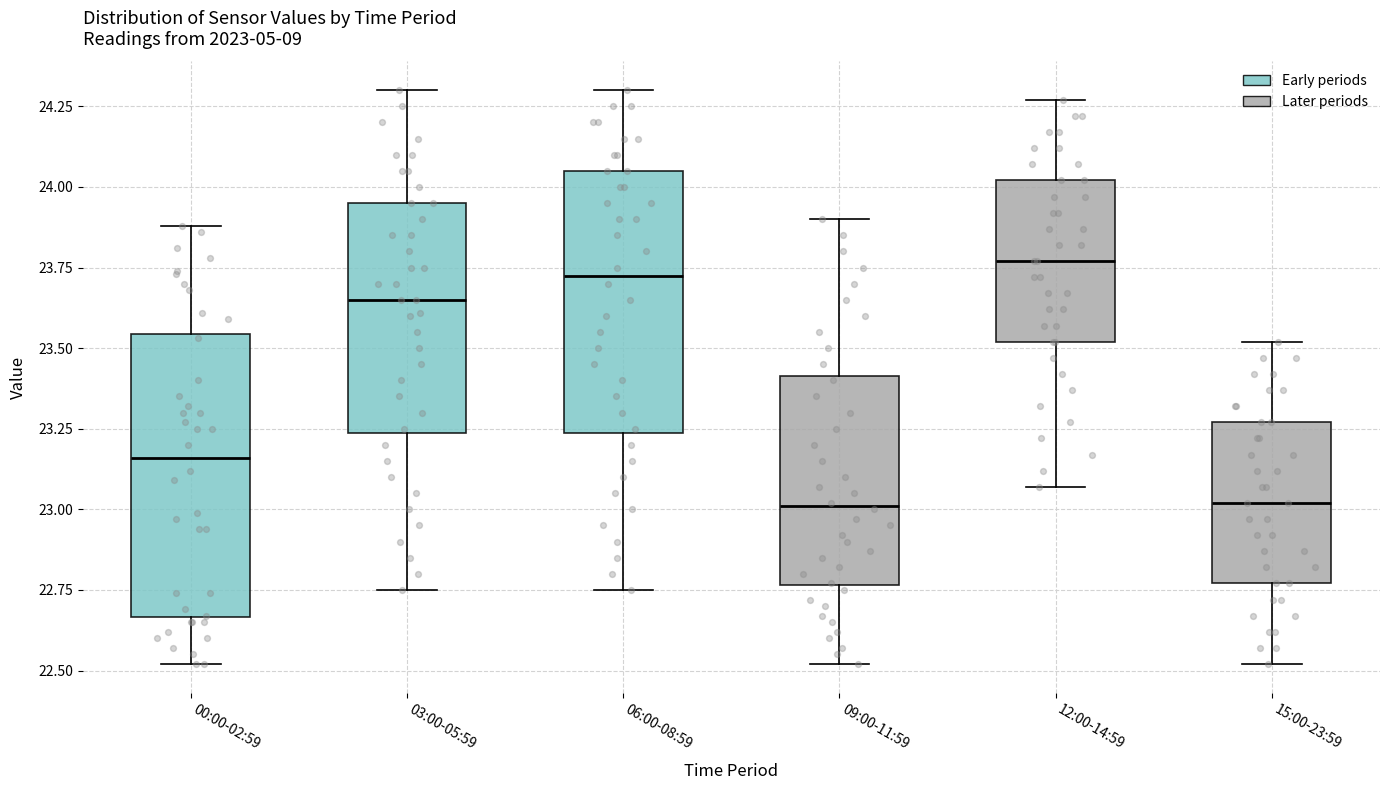

Reading left to right, read every box against the y-axis: the position of its median line, the range the box covers, and the ends of its whiskers. The values are not printed on the chart, so give them approximately, as read against the axis.

00:00-02:59: median 23.15, box 22.65 to 23.55, whiskers 22.50 to 23.90
03:00-05:59: median 23.65, box 23.25 to 23.95, whiskers 22.75 to 24.30
06:00-08:59: median 23.75, box 23.25 to 24.05, whiskers 22.75 to 24.30
09:00-11:59: median 23.00, box 22.75 to 23.40, whiskers 22.50 to 23.90
12:00-14:59: median 23.75, box 23.50 to 24.00, whiskers 23.05 to 24.25
15:00-23:59: median 23.00, box 22.75 to 23.25, whiskers 22.50 to 23.50